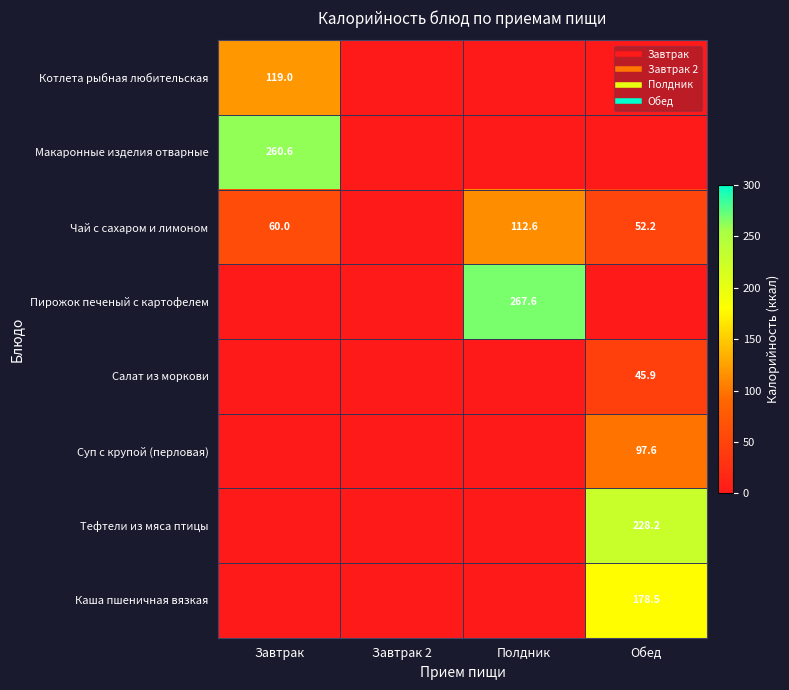

List the series in order of their peak value, lowest first.

Салат из моркови, Суп с крупой (перловая), Чай с сахаром и лимоном, Котлета рыбная любительская, Каша пшеничная вязкая, Тефтели из мяса птицы, Макаронные изделия отварные, Пирожок печеный с картофелем